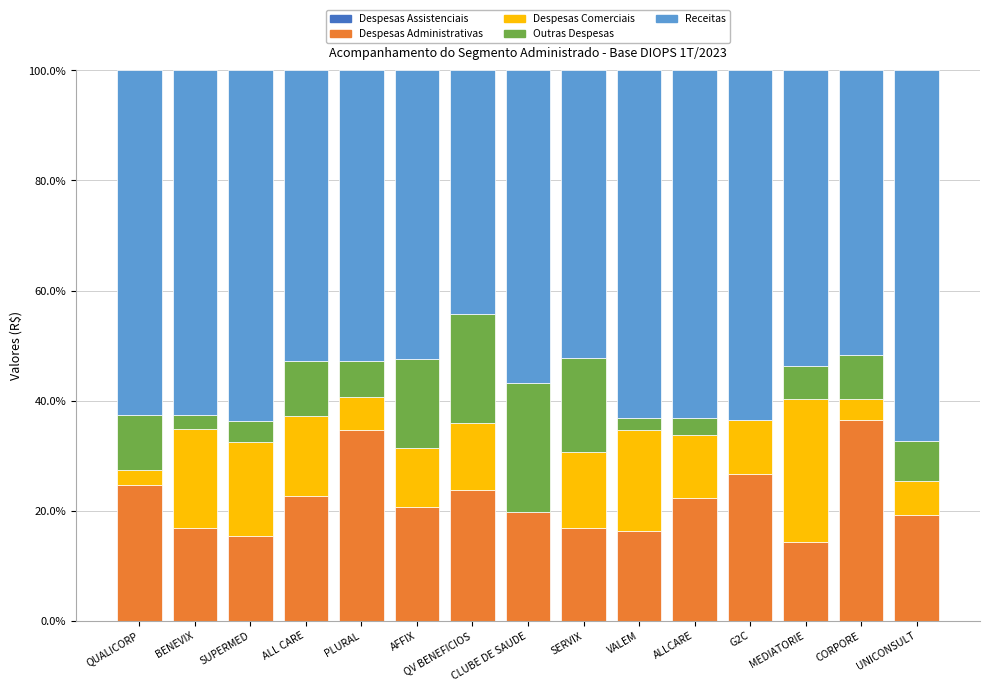

What is the highest value of the Despesas Administrativas series?

36.5